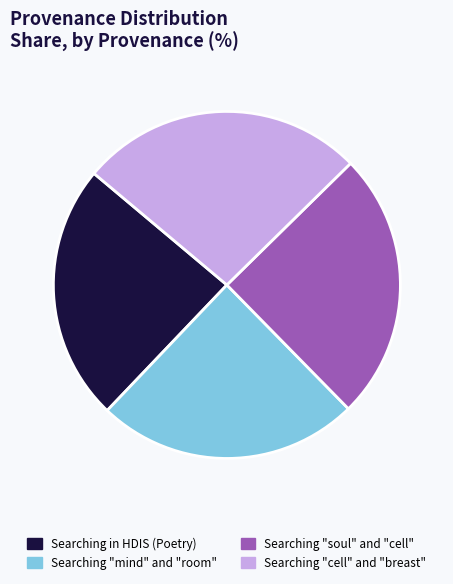

Which category has the biggest portion of the pie?

Searching "cell" and "breast"